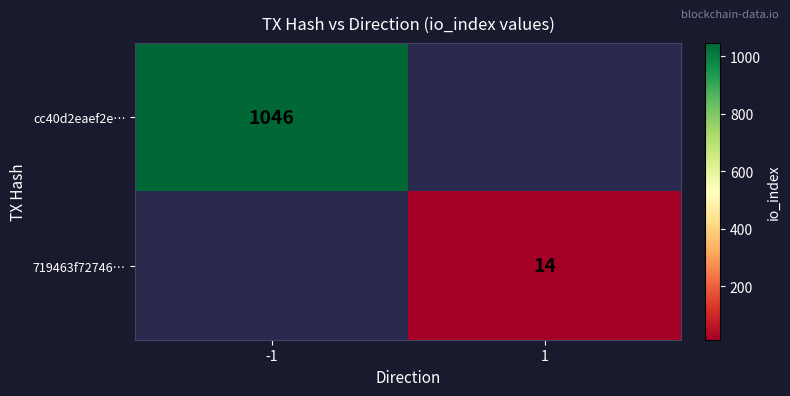

What is the smallest value displayed?

14.0